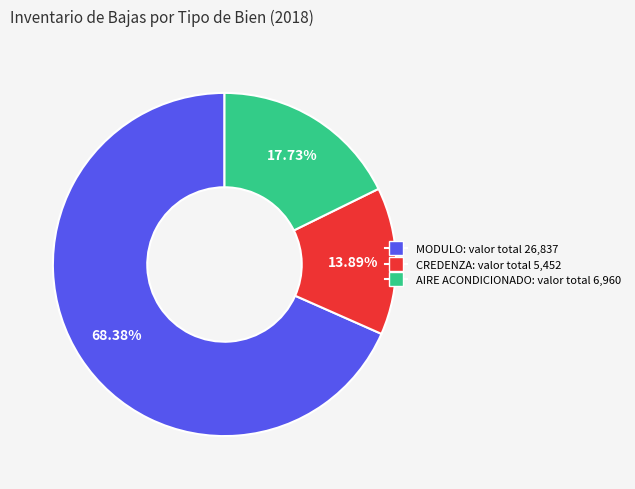

Does any single category account for the majority?

Yes